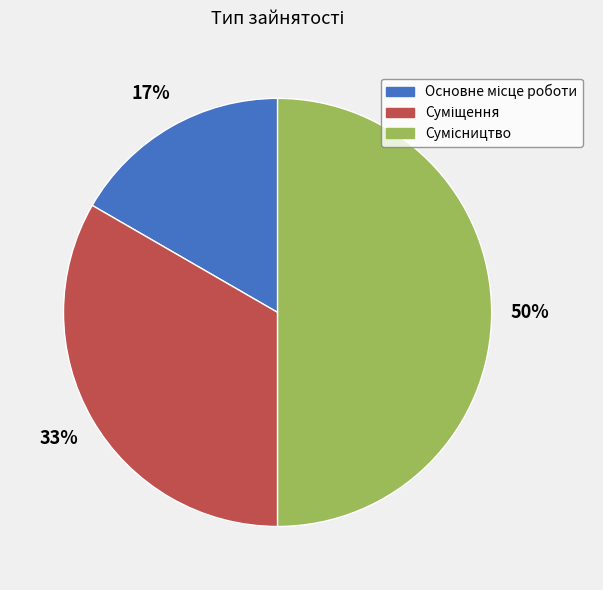

Count the number of slices in the pie.

3